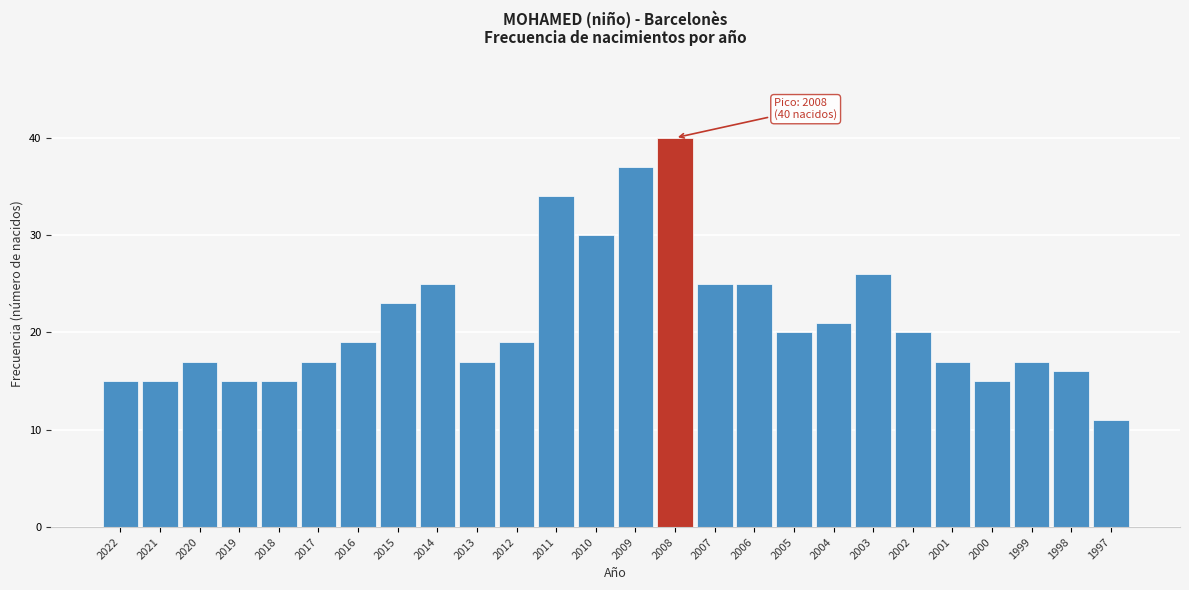

Reading left to right, extract all data points from this chart.

15	15	17	15	15	17	19	23	25	17	19	34	30	37	40	25	25	20	21	26	20	17	15	17	16	11